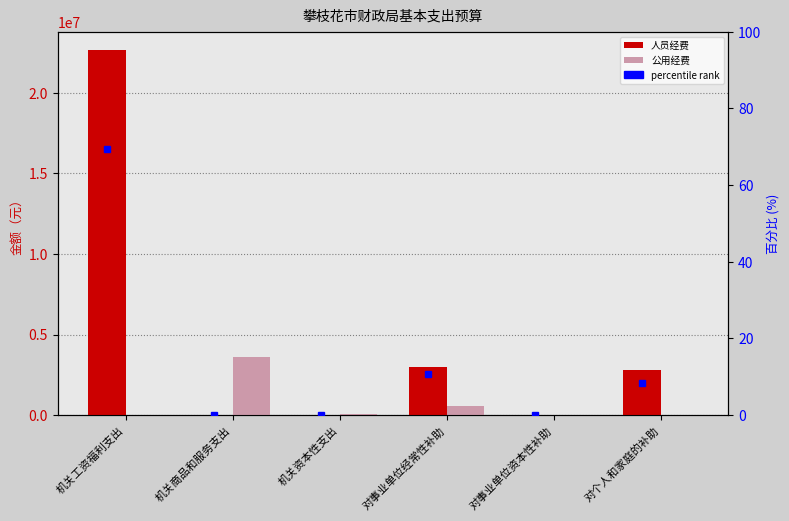

Does the chart contain any negative values?

No